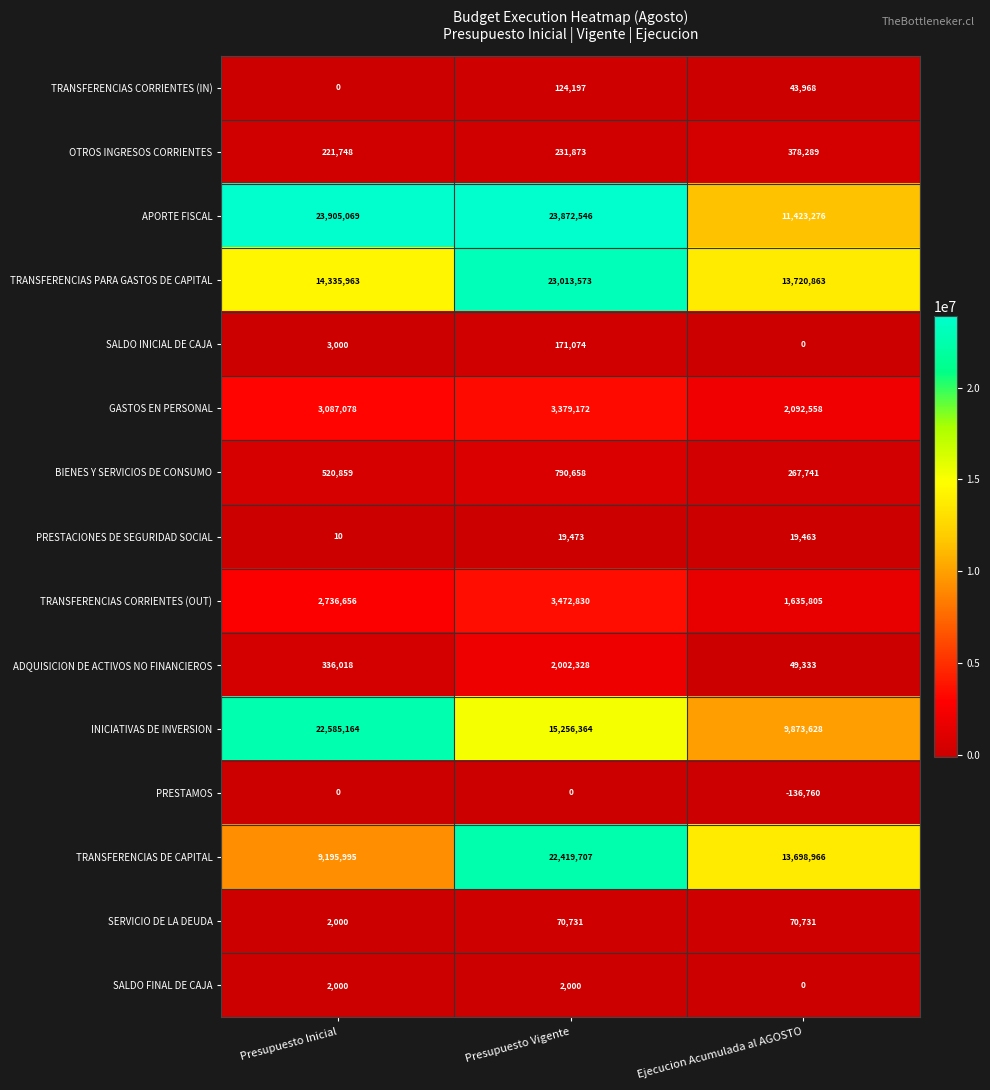

Rank the series by their maximum value, from highest to lowest.

APORTE FISCAL, TRANSFERENCIAS PARA GASTOS DE CAPITAL, INICIATIVAS DE INVERSION, TRANSFERENCIAS DE CAPITAL, TRANSFERENCIAS CORRIENTES (OUT), GASTOS EN PERSONAL, ADQUISICION DE ACTIVOS NO FINANCIEROS, BIENES Y SERVICIOS DE CONSUMO, OTROS INGRESOS CORRIENTES, SALDO INICIAL DE CAJA, TRANSFERENCIAS CORRIENTES (IN), SERVICIO DE LA DEUDA, PRESTACIONES DE SEGURIDAD SOCIAL, SALDO FINAL DE CAJA, PRESTAMOS